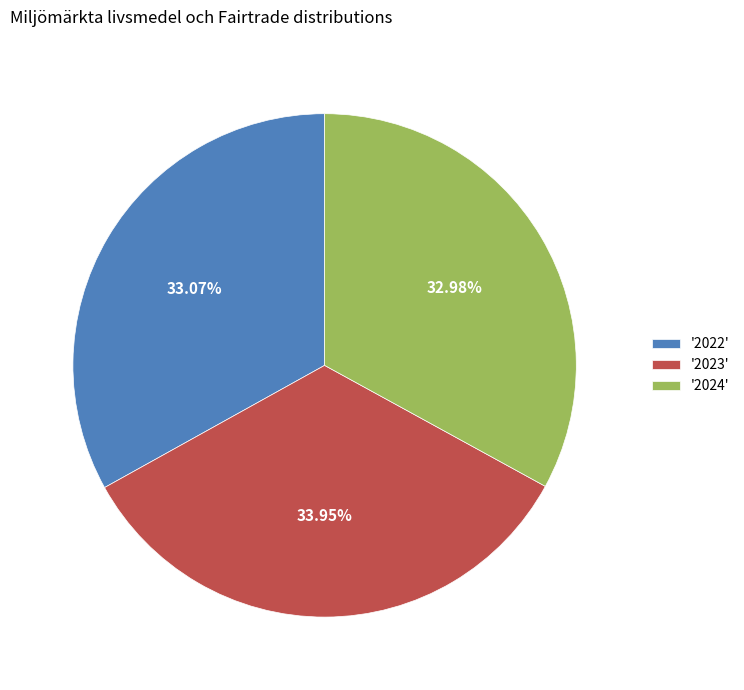

Approximately how many times larger is the value at '2022' compared to '2023'?

1.0